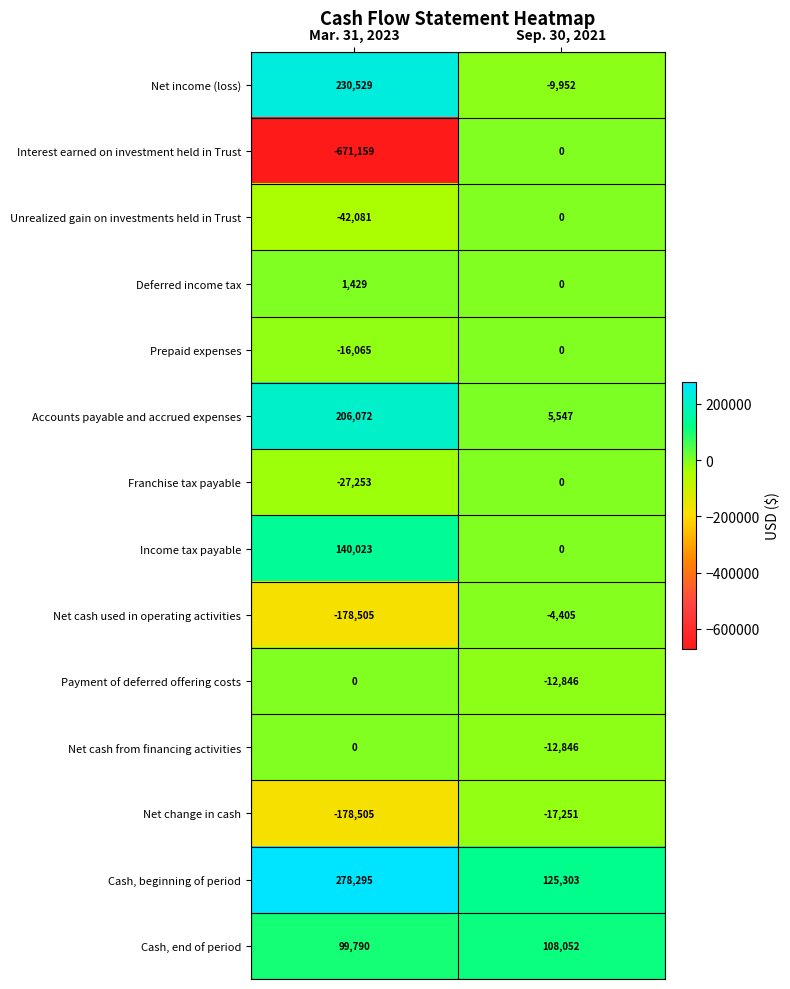

Which series has the largest range (max minus min)?

Interest earned on investment held in Trust